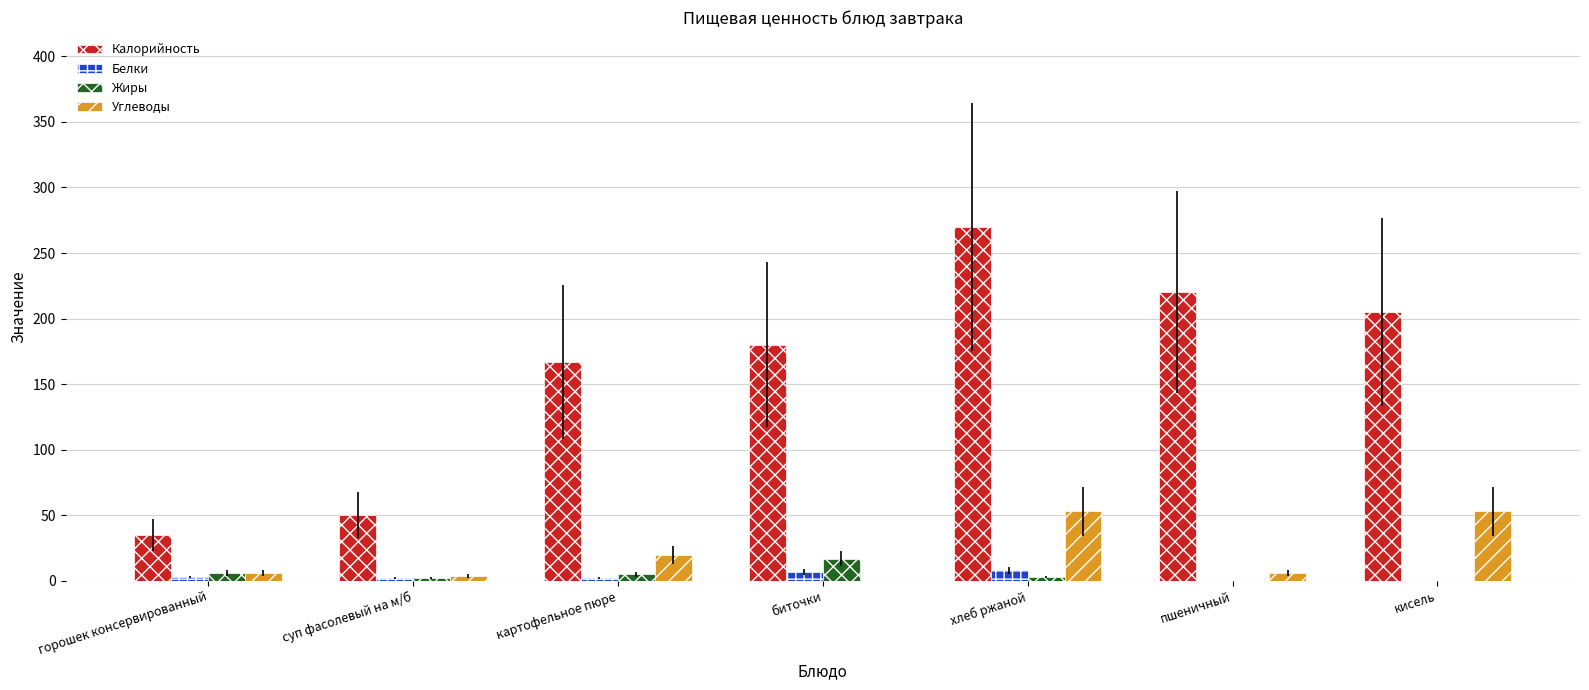

Between горошек консервированный and кисель, which series saw the biggest shift?

Калорийность